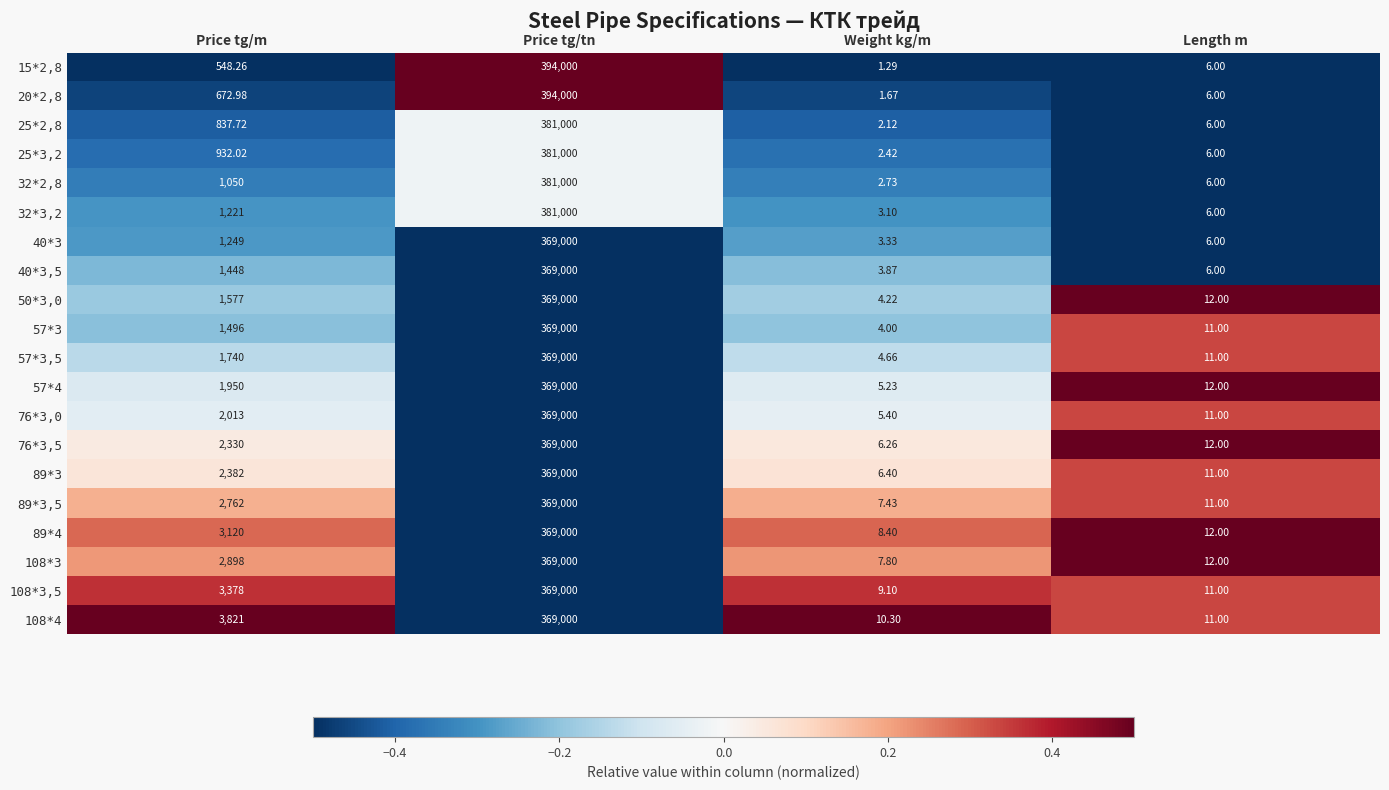

How many values in the 50*3,0 series are below 1577?

2